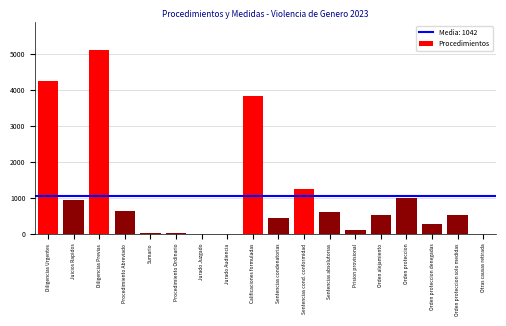

True or false: the data shows 4248 at Diligencias Urgentes.

True